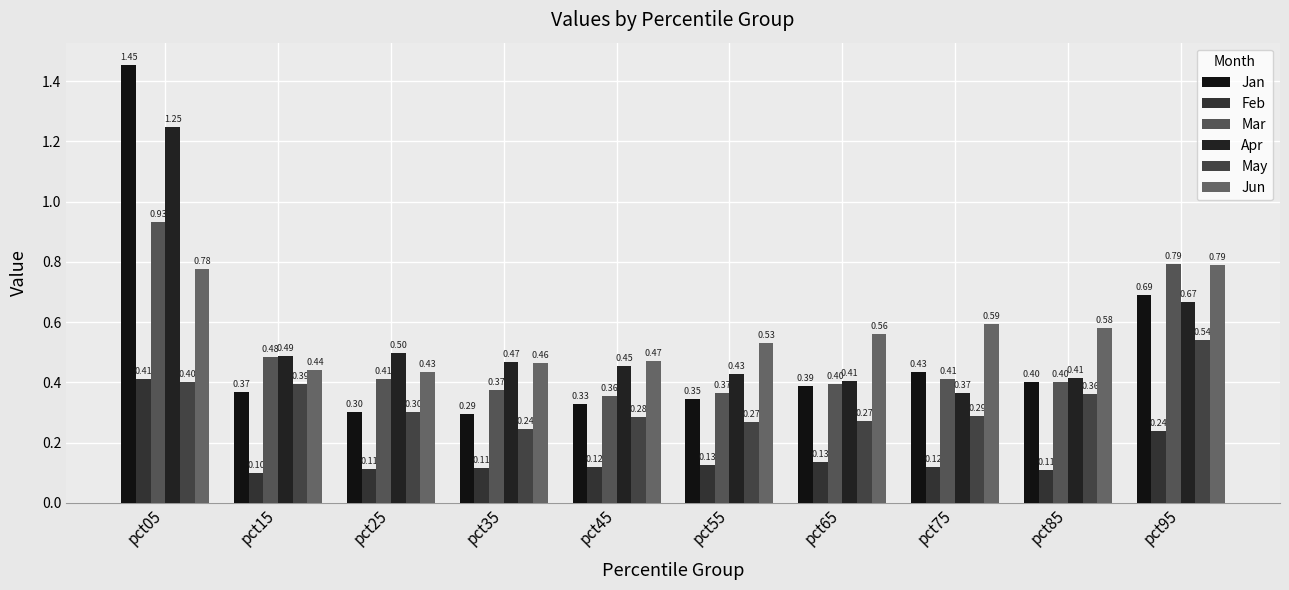

Is it true that Jun equals 0.1 at pct35?

False